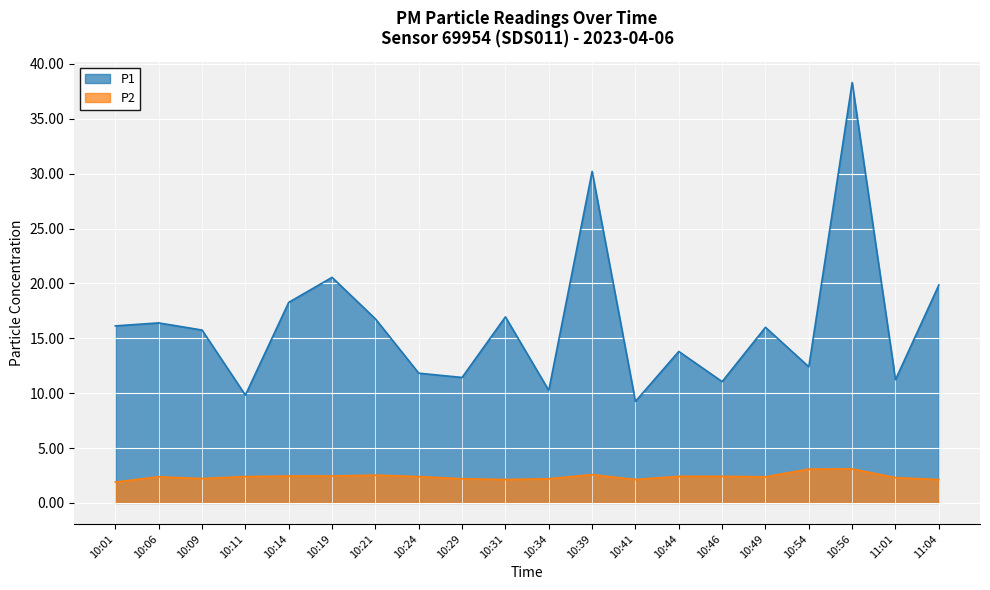

True or false: P2 has a value of 0.6 at 10:11.

False